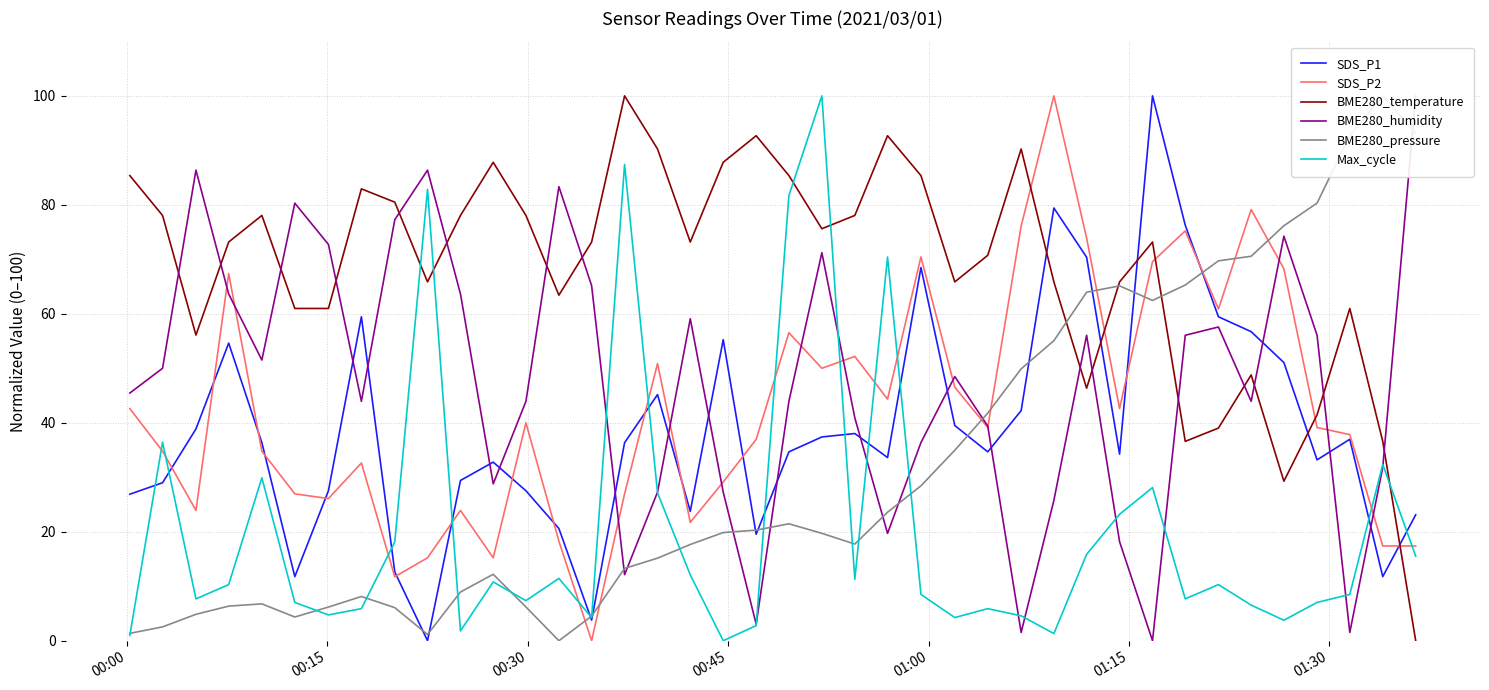

What is the highest value of the Max_cycle series?

100.0